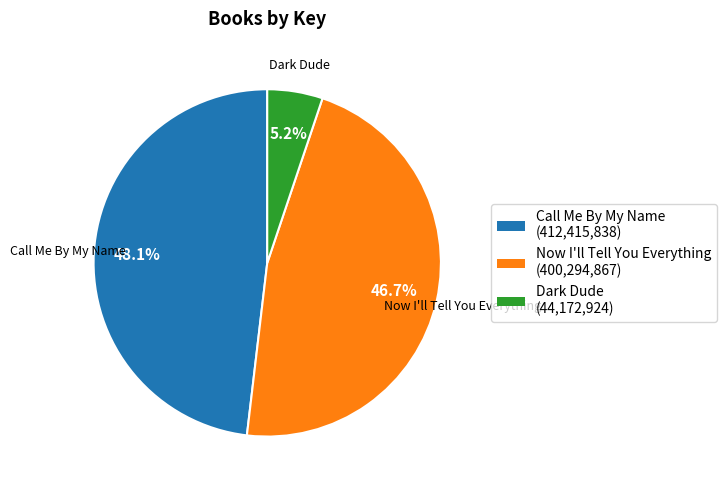

Does Dark Dude represent more than half of the total?

No